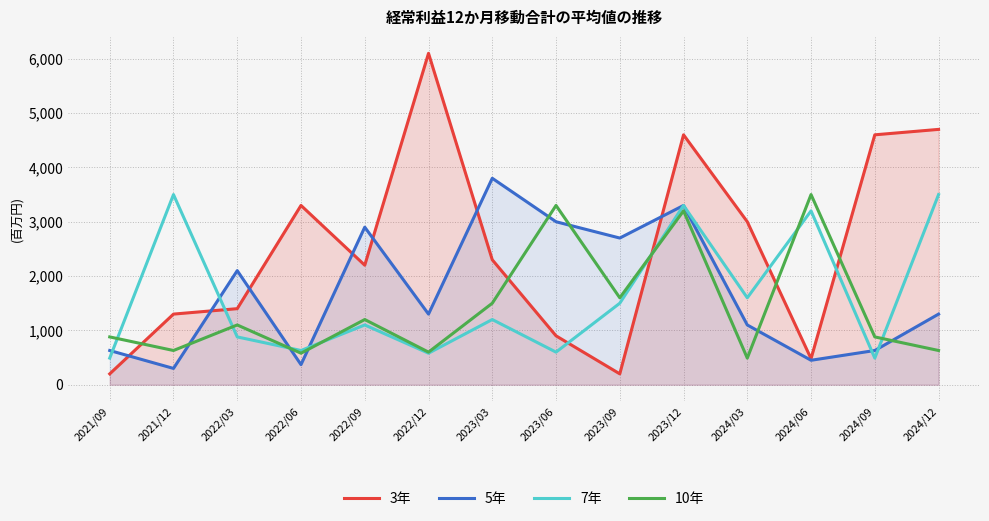

True or false: 7年 has a value of 561 at 2022/03.

False